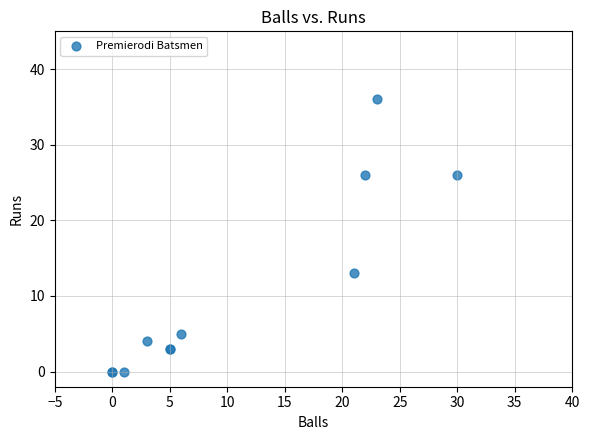

What Y value in the scatter plot is closest to 18?

13